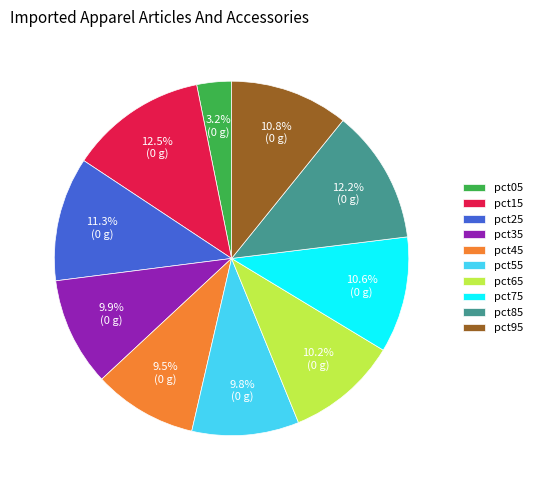

Does any single category account for the majority?

No